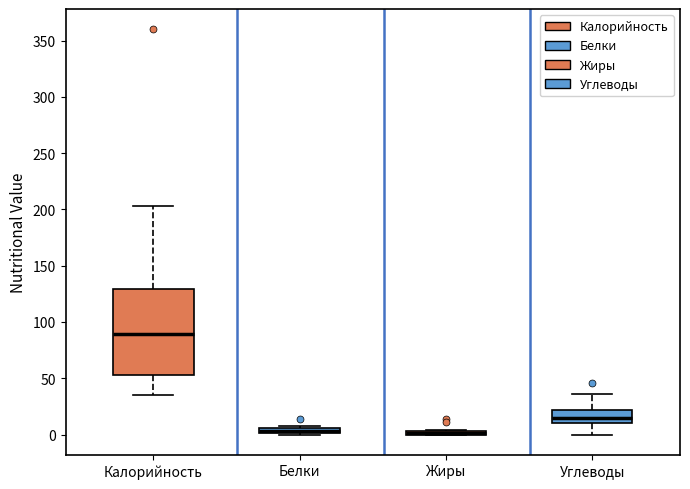

Where is the lower edge of the box for Белки on the y-axis? The values are not printed on the chart, so give them approximately, as read against the axis.

0